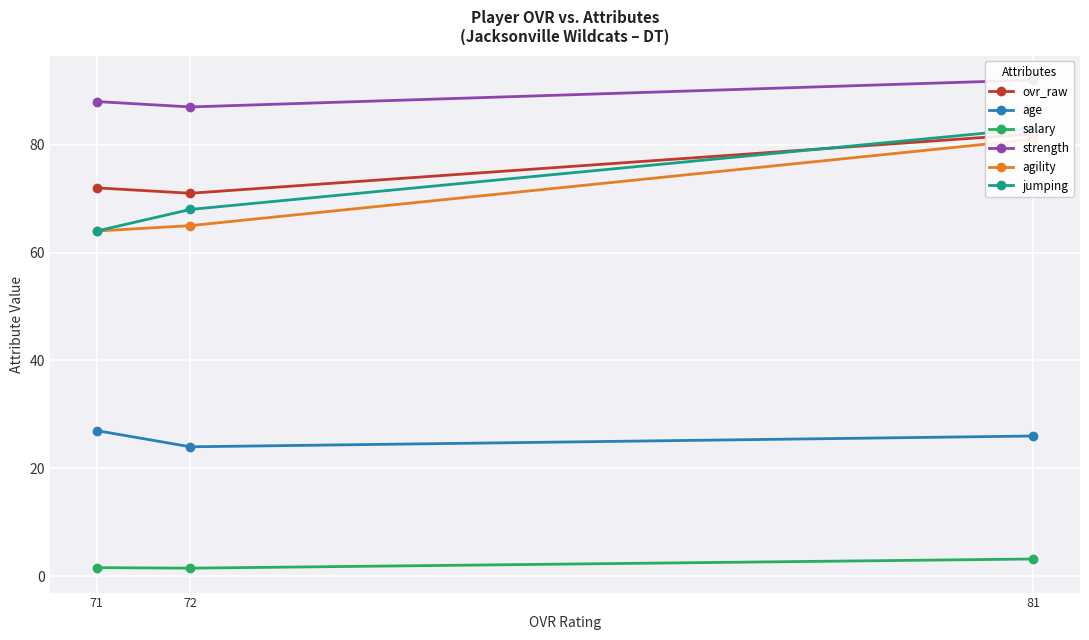

Rank the categories by salary value from lowest to highest.

72, 71, 81